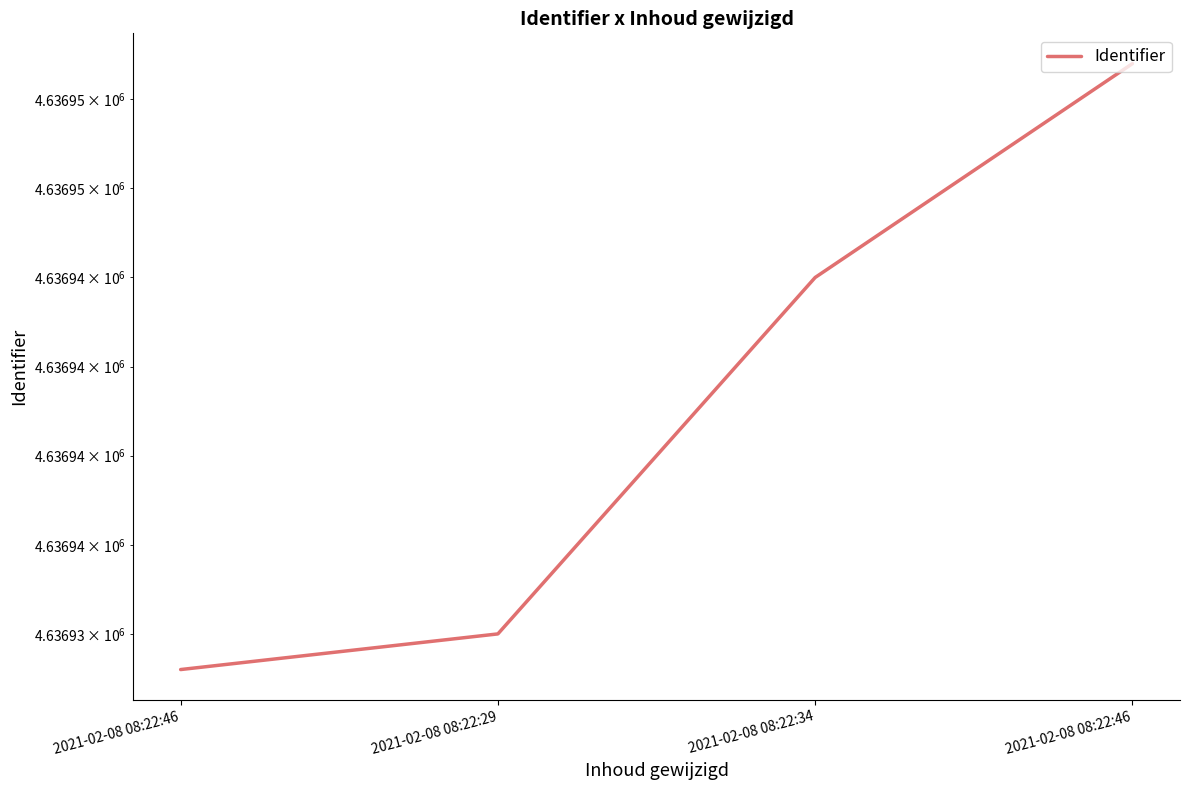

List the labels in order of value, largest first.

2021-02-08 08:22:46, 2021-02-08 08:22:34, 2021-02-08 08:22:29, 2021-02-08 08:22:46